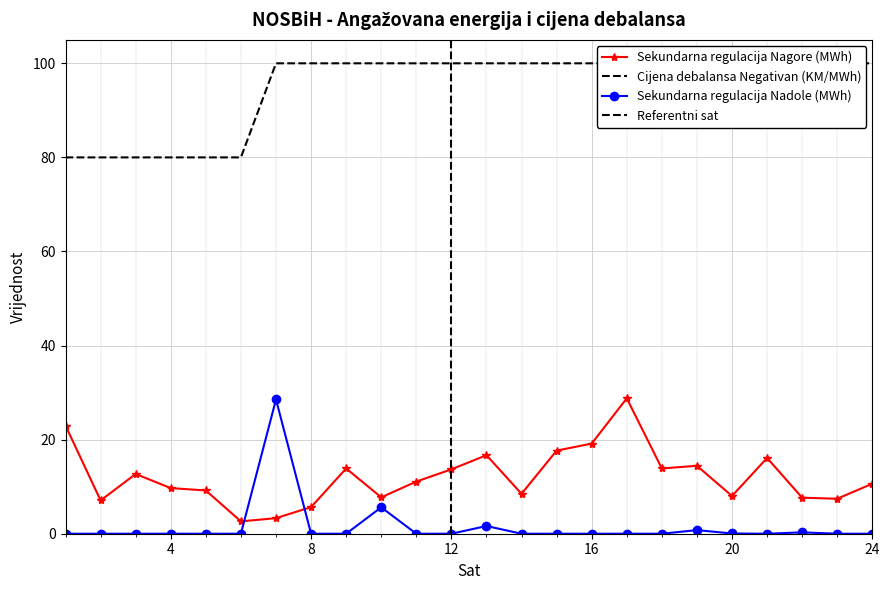

Reading left to right, extract all data points from this chart.

Sekundarna regulacija Nagore (MWh): 1=23.0	2=7.1	3=12.7	4=9.7	5=9.2	6=2.6	7=3.3	8=5.7	9=13.9	10=7.7	11=11.1	12=13.7	13=16.7	14=8.5	15=17.7	16=19.2	17=28.8	18=13.9	19=14.4	20=8.0	21=16.1	22=7.7	23=7.4	24=10.6
Cijena debalansa Negativan (KM/MWh): 1=80.0	2=80.0	3=80.0	4=80.0	5=80.0	6=80.0	7=100.0	8=100.0	9=100.0	10=100.0	11=100.0	12=100.0	13=100.0	14=100.0	15=100.0	16=100.0	17=100.0	18=100.0	19=100.0	20=100.0	21=100.0	22=100.0	23=100.0	24=100.0
Sekundarna regulacija Nadole (MWh): 1=0.0	2=0.0	3=0.0	4=0.0	5=0.0	6=0.0	7=28.5	8=0.0	9=0.0	10=5.6	11=0.0	12=0.0	13=1.6	14=0.0	15=0.0	16=0.0	17=0.0	18=0.0	19=0.8	20=0.1	21=0.0	22=0.3	23=0.0	24=0.0